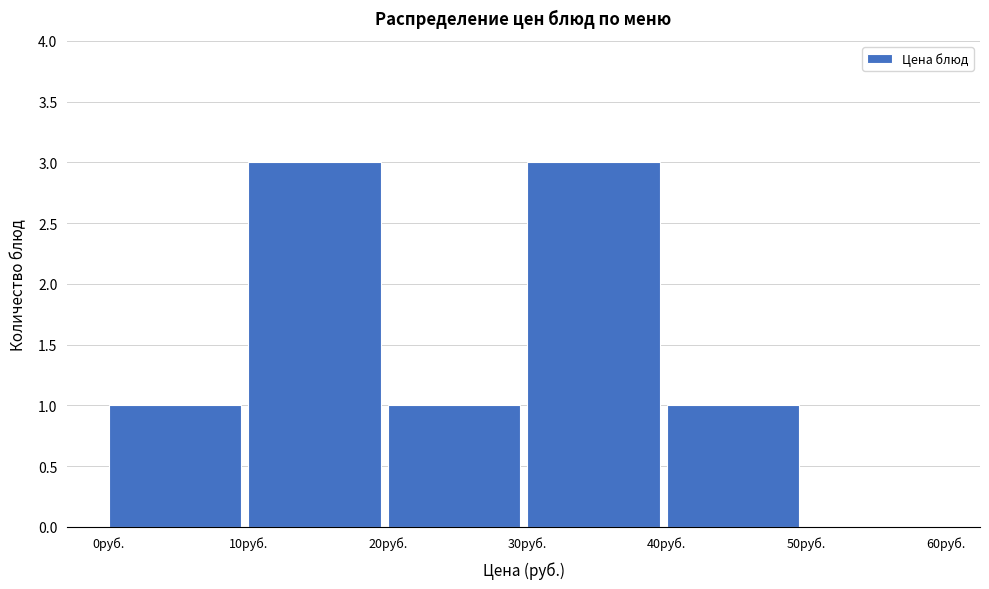

What is the height of the bar covering 30 to 40 on the x-axis? The values are not printed on the chart, so give them approximately, as read against the axis.

3